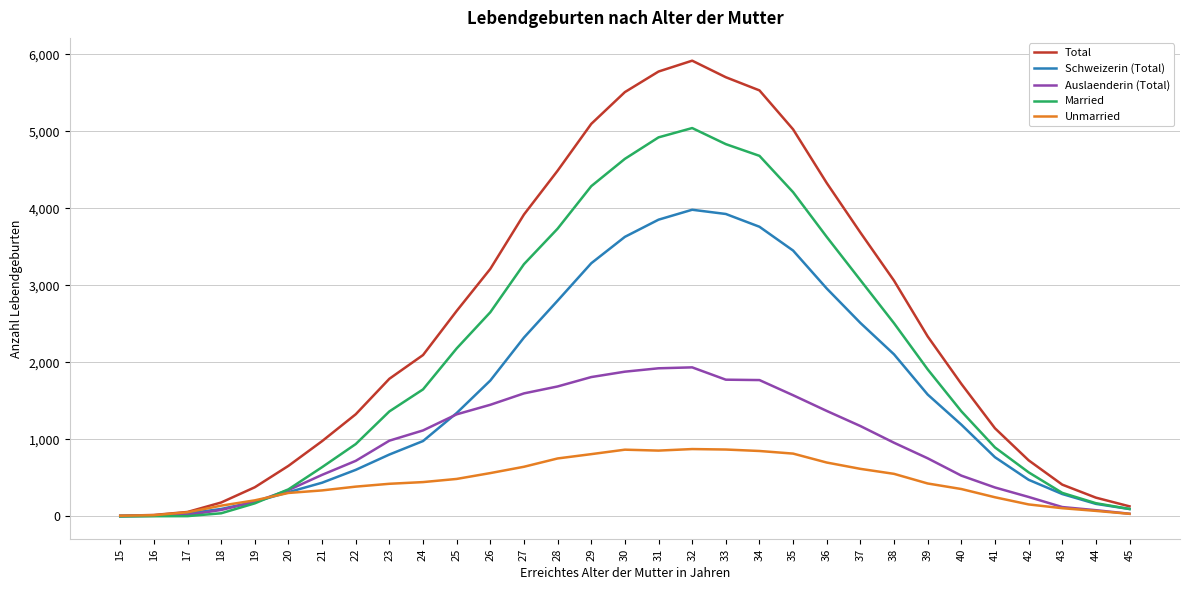

Rank the series at 30 from highest to lowest value.

Total, Married, Schweizerin (Total), Auslaenderin (Total), Unmarried